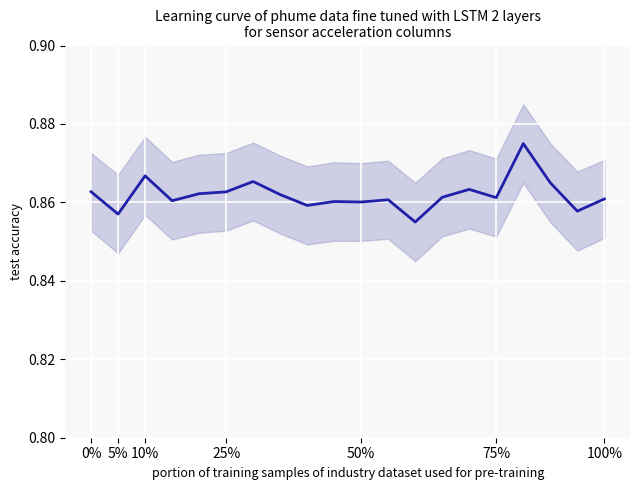

What is the label of the 4th point from the left?

25%